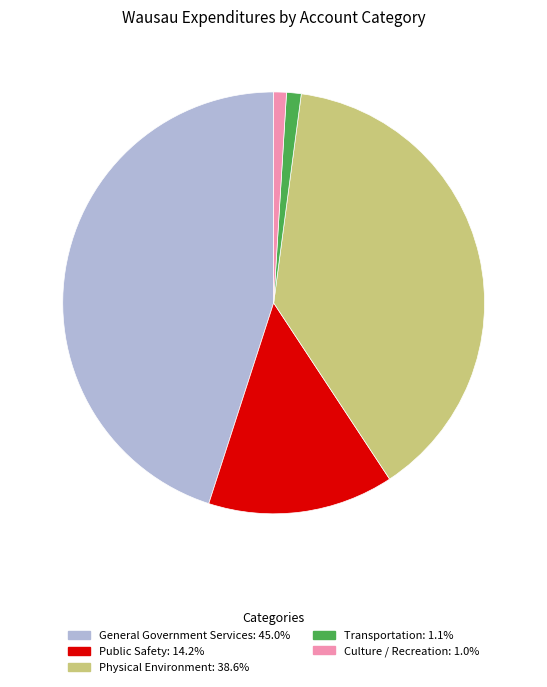

Is there any slice that represents more than half of the pie?

No